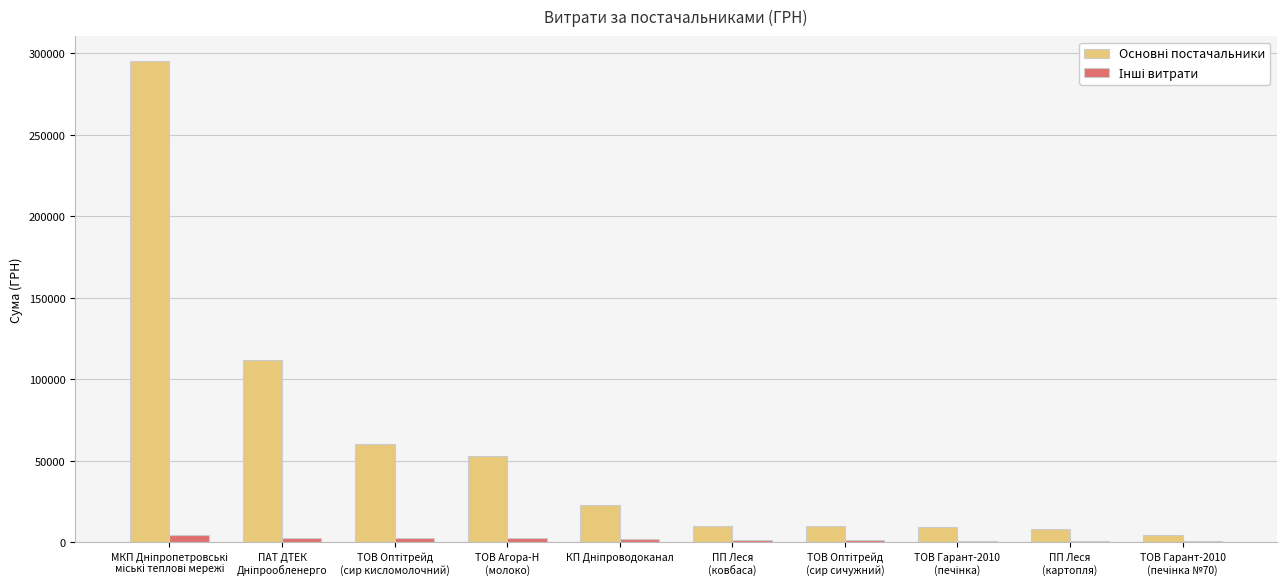

What is the maximum value shown in the chart?

295638.6